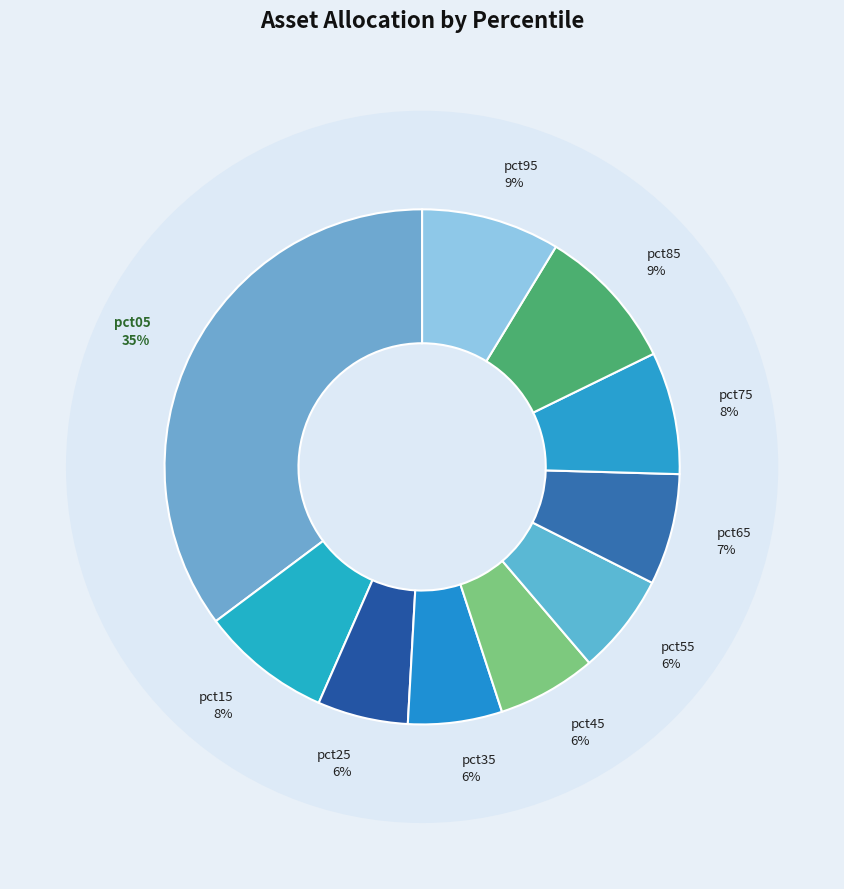

What is the smallest slice in the pie chart?

pct25